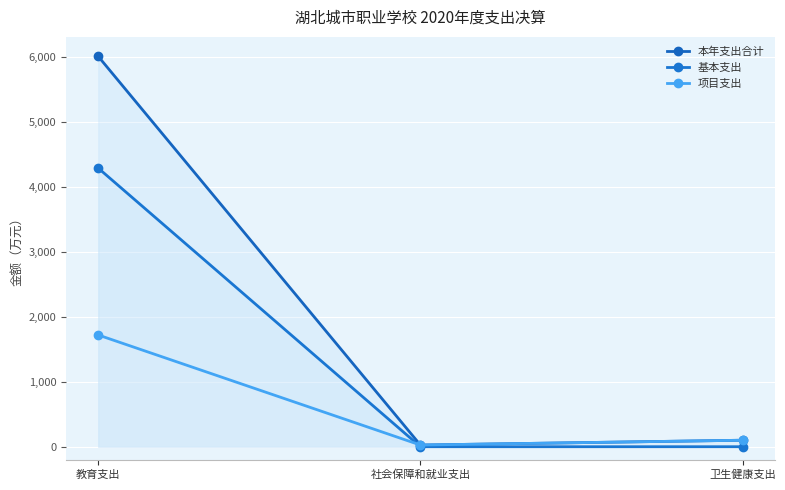

Rank the series at 卫生健康支出 from lowest to highest value.

基本支出, 本年支出合计, 项目支出